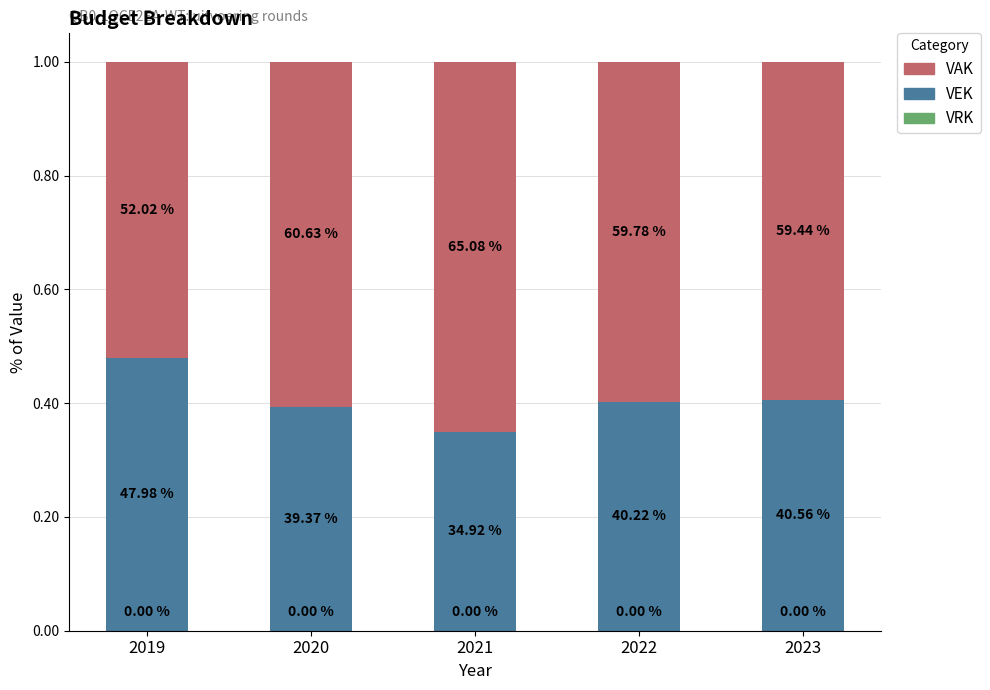

What is the difference between the maximum and second lowest values in the VAK series?

0.1